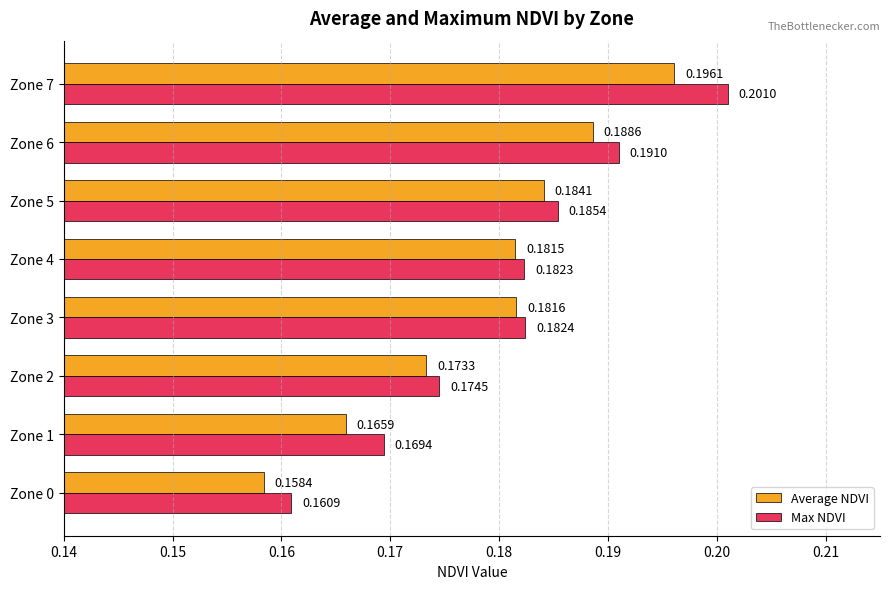

Which series has the widest spread of values?

Max NDVI